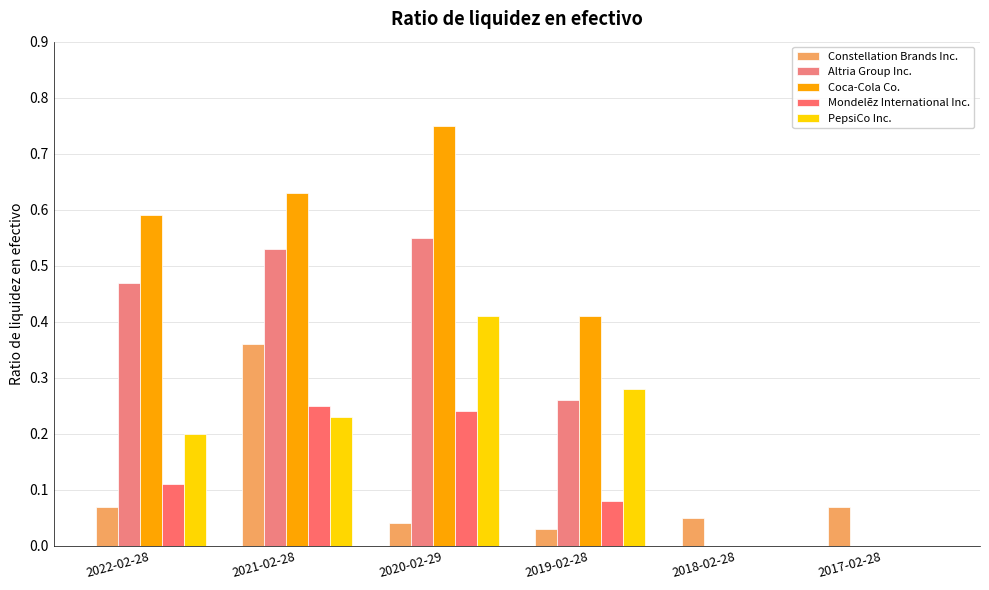

At which label does Constellation Brands Inc. reach its minimum?

2019-02-28